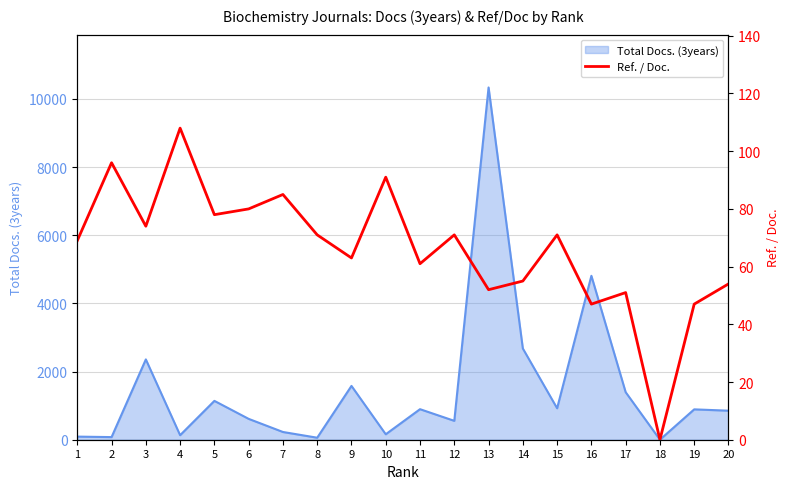

How many values are below 71?

10